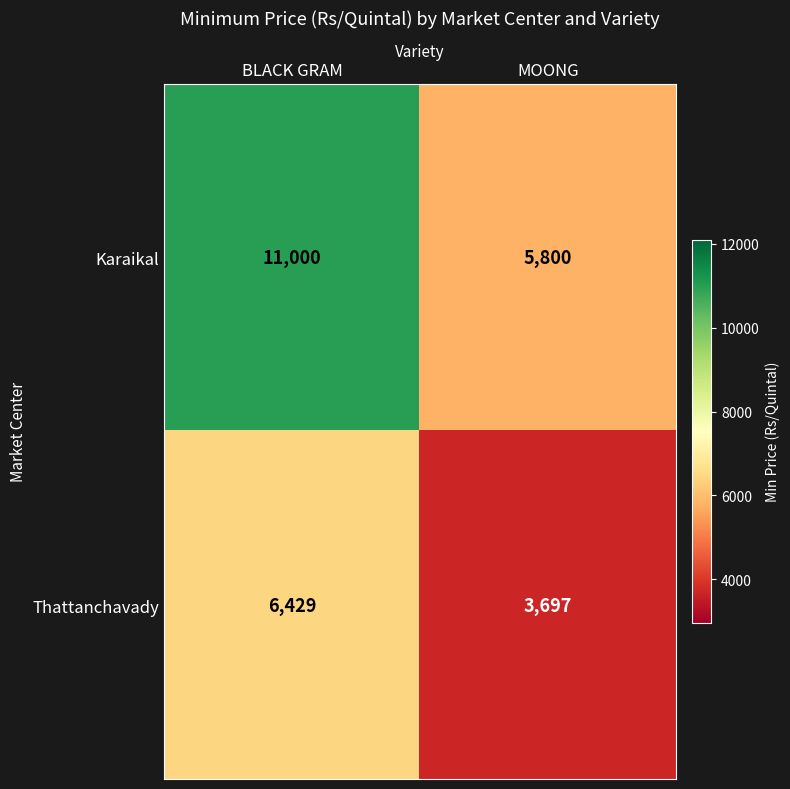

Which series has the widest spread of values?

Karaikal